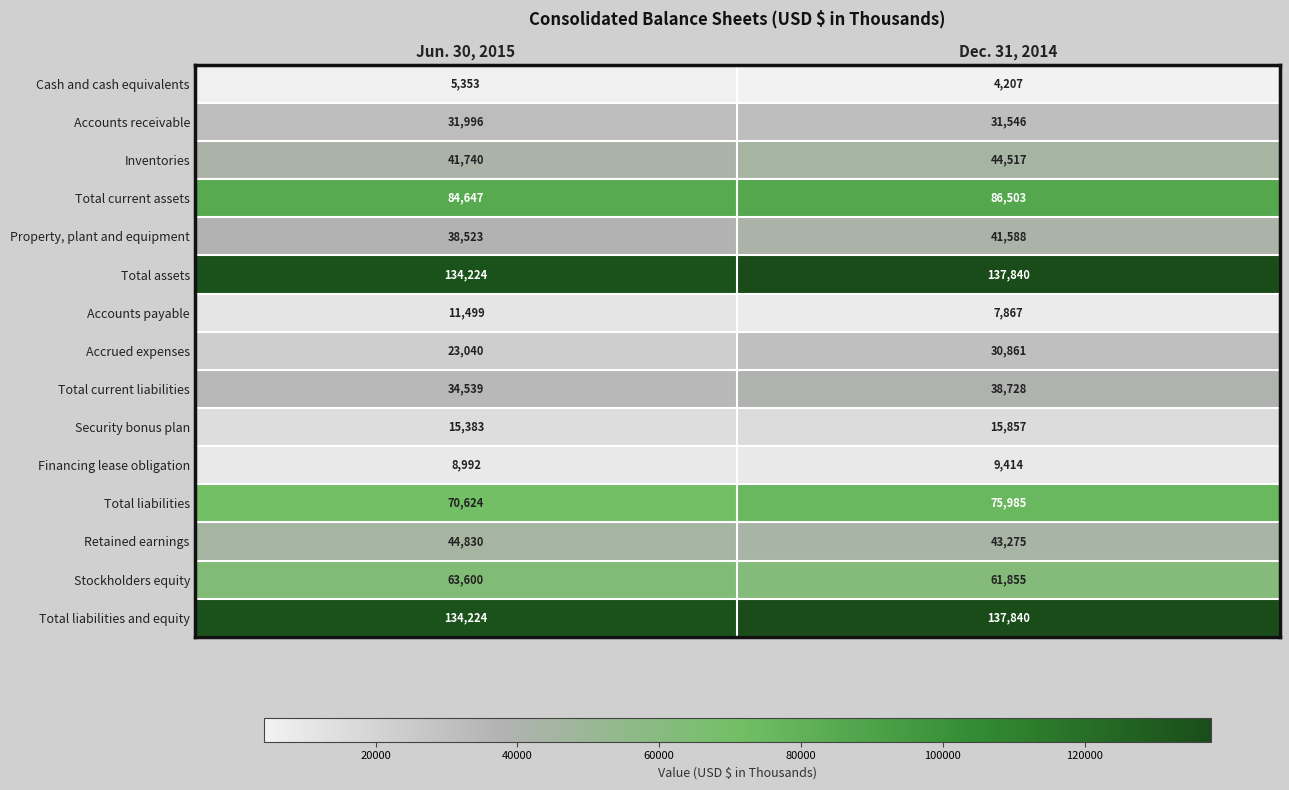

Reading left to right, what are all the values shown in this chart?

Cash and cash equivalents: 5353	4207
Accounts receivable: 31996	31546
Inventories: 41740	44517
Total current assets: 84647	86503
Property, plant and equipment: 38523	41588
Total assets: 134224	137840
Accounts payable: 11499	7867
Accrued expenses: 23040	30861
Total current liabilities: 34539	38728
Security bonus plan: 15383	15857
Financing lease obligation: 8992	9414
Total liabilities: 70624	75985
Retained earnings: 44830	43275
Stockholders equity: 63600	61855
Total liabilities and equity: 134224	137840